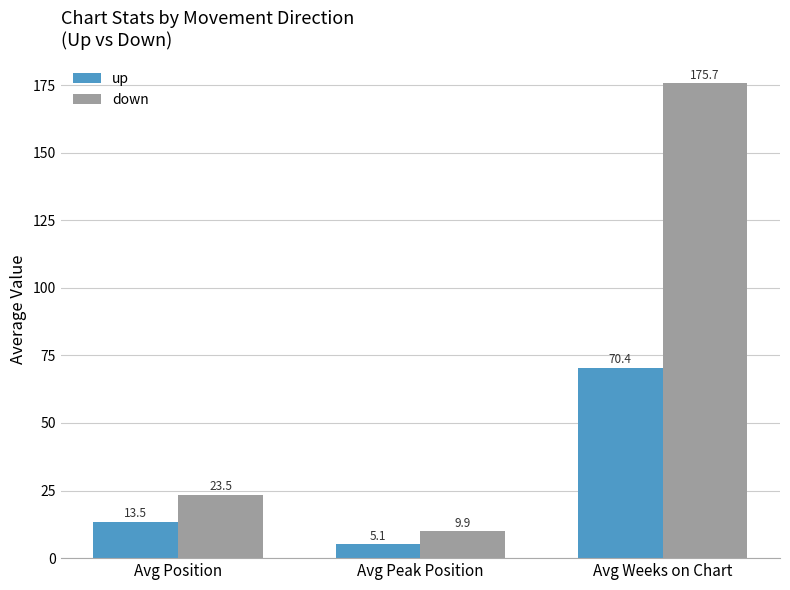

What is the highest value of the up series?

70.4